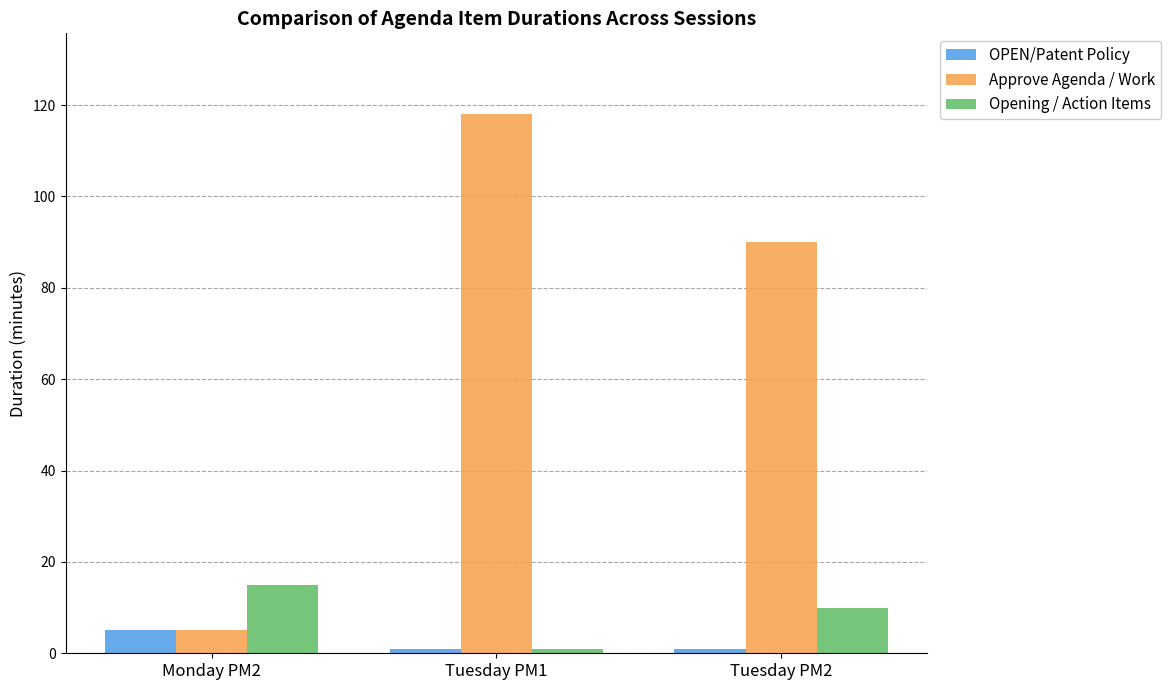

Are the bars grouped side by side (vs. stacked)?

Yes